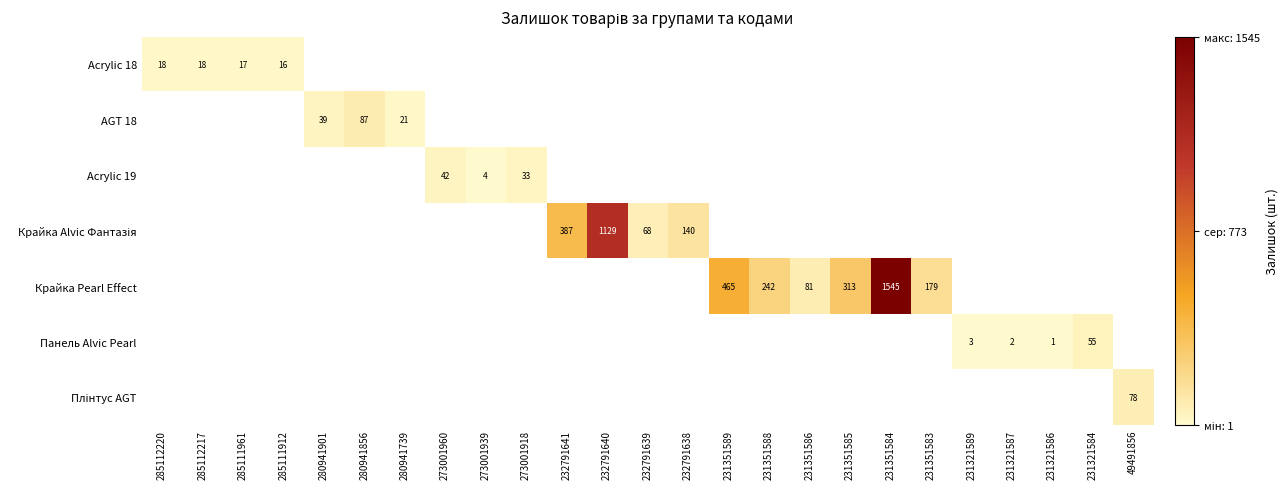

What is the difference between the AGT 18 values at 280941901 and 280941856?

48